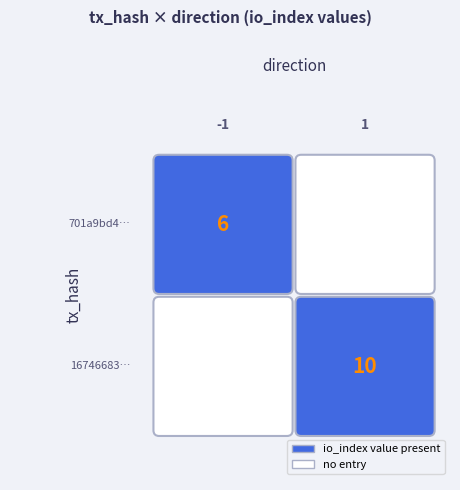

What is the difference between the 16746683… values at direction and io_index?

9